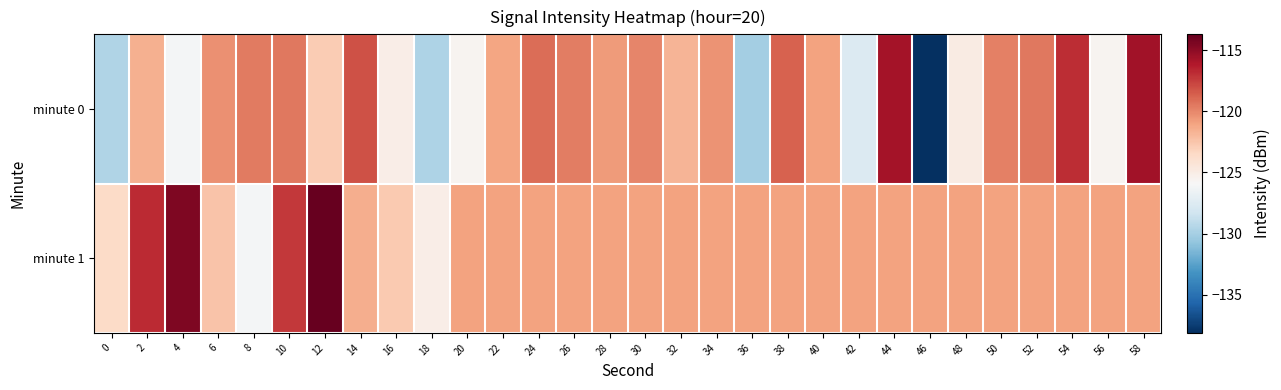

Reading right to left, extract all data points from this chart.

minute 0: 58=-115.6	56=-125.6	54=-116.9	52=-119.5	50=-119.8	48=-124.9	46=-138.1	44=-115.7	42=-127.6	40=-121.0	38=-118.7	36=-130.1	34=-120.4	32=-121.8	30=-120.0	28=-120.8	26=-119.7	24=-119.1	22=-121.1	20=-125.6	18=-129.7	16=-125.1	14=-118.1	12=-122.8	10=-119.5	8=-119.5	6=-120.3	4=-126.1	2=-121.5	0=-129.6
minute 1: 58=-121.0	56=-121.0	54=-121.0	52=-121.0	50=-121.0	48=-121.0	46=-121.0	44=-121.0	42=-121.0	40=-121.0	38=-121.0	36=-121.0	34=-121.0	32=-121.0	30=-121.0	28=-121.0	26=-121.0	24=-121.0	22=-121.0	20=-121.0	18=-125.1	16=-122.7	14=-121.5	12=-113.7	10=-117.2	8=-126.2	6=-122.4	4=-114.5	2=-116.8	0=-123.6